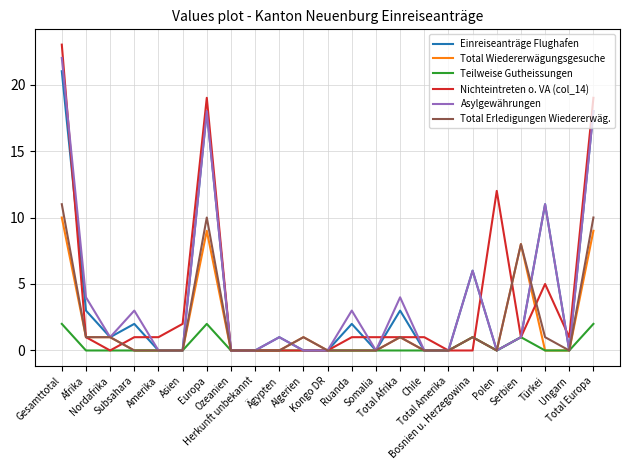

True or false: Total Erledigungen Wiedererwäg. has more than 0 points higher than both neighbors.

True